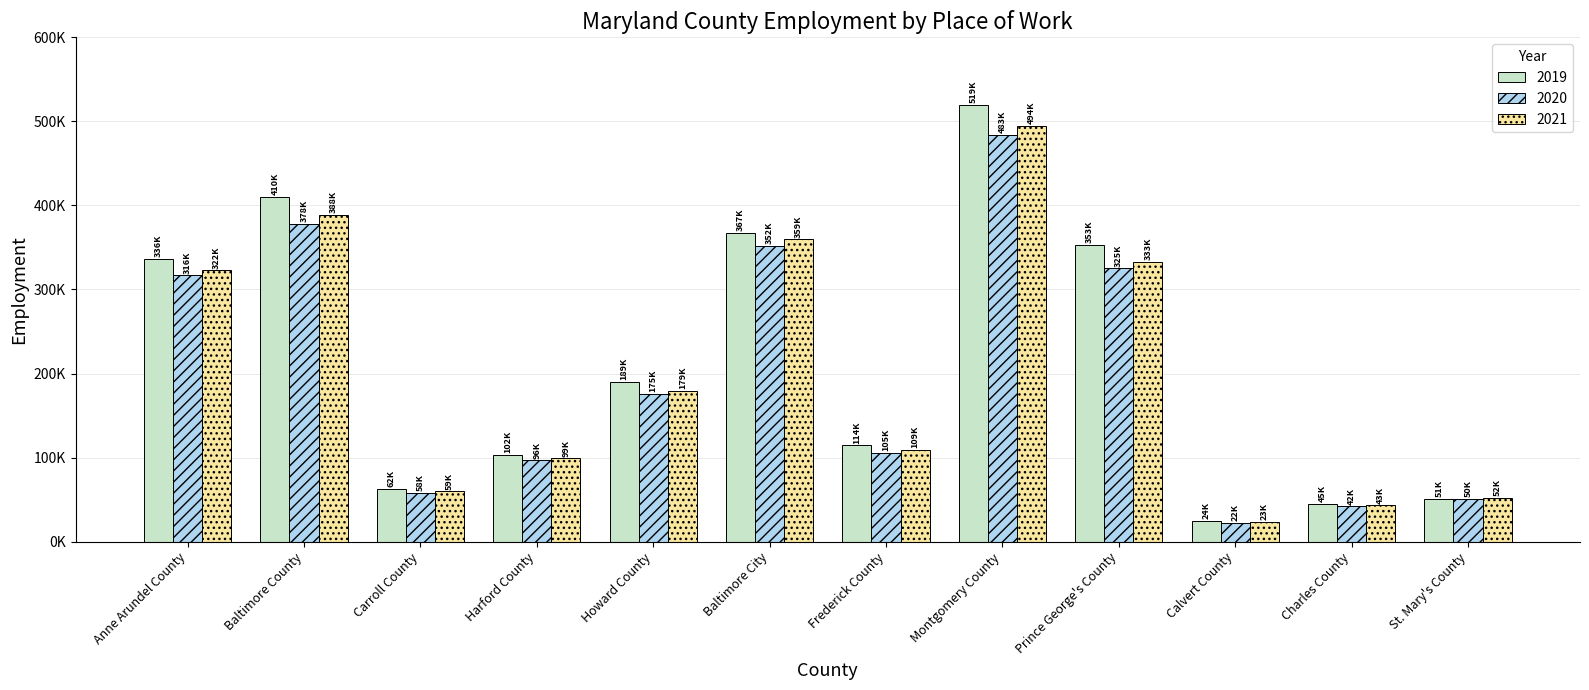

The 2021 series shows 99117 at Harford County. True or false?

True